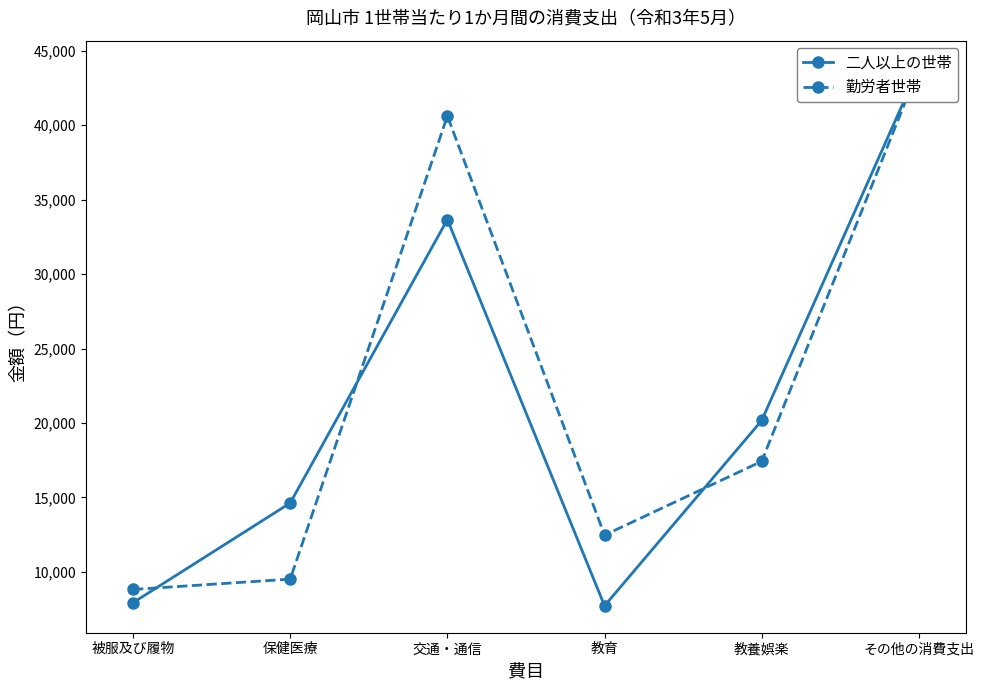

What is the value of the 勤労者世帯 point at the 2nd from the left?

9514